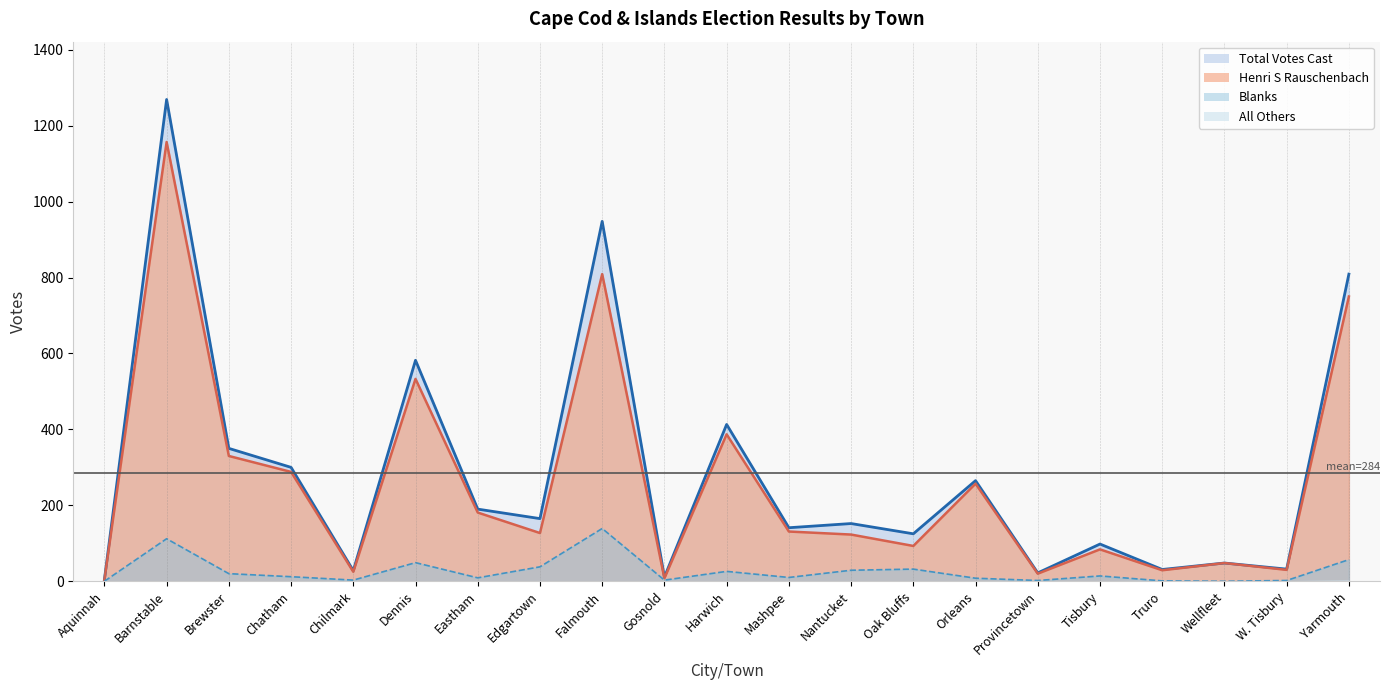

What is the label of the 21st point from the right?

Aquinnah